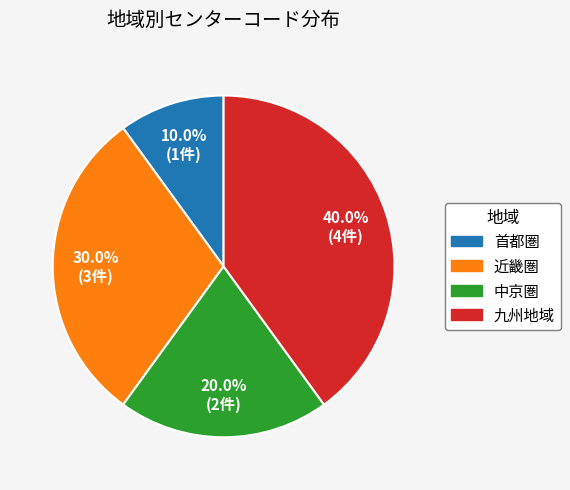

Does any single category account for the majority?

No